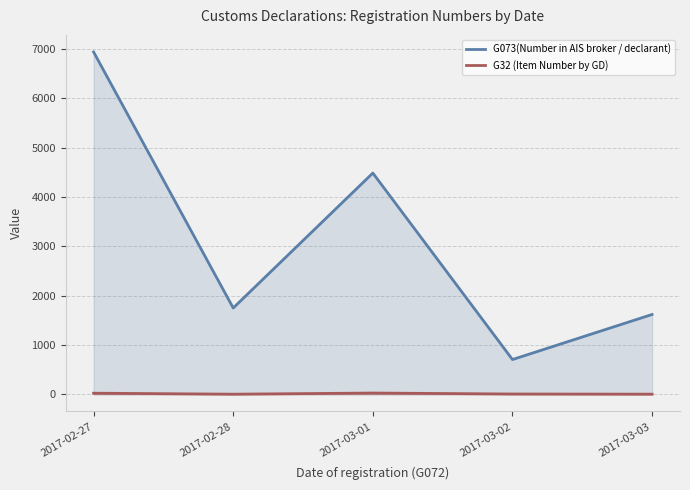

How many lines are shown in the chart?

2